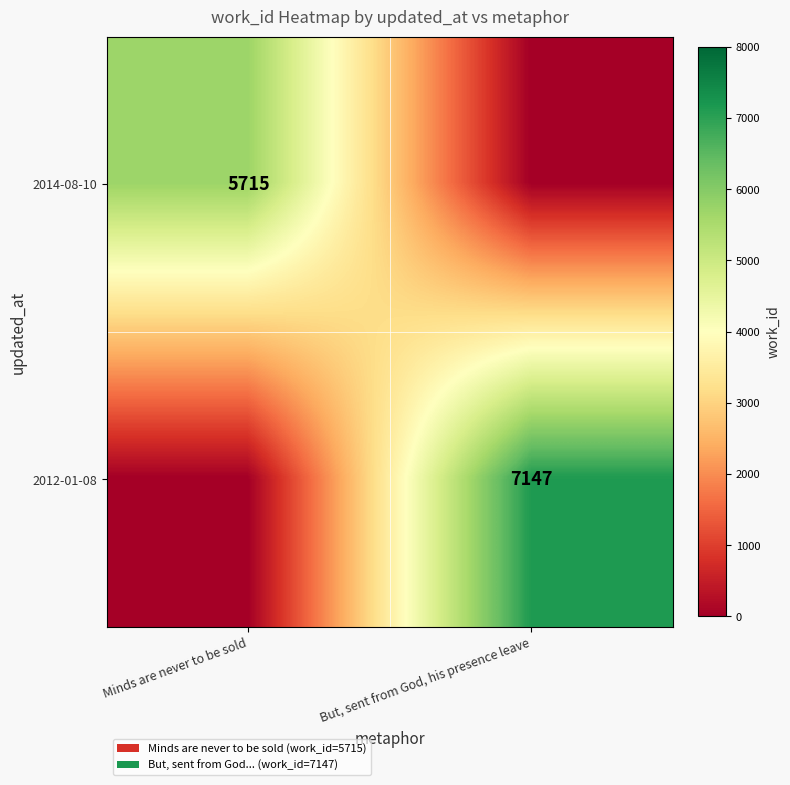

At which category is the sum across all series the highest?

But, sent from God, his presence leave